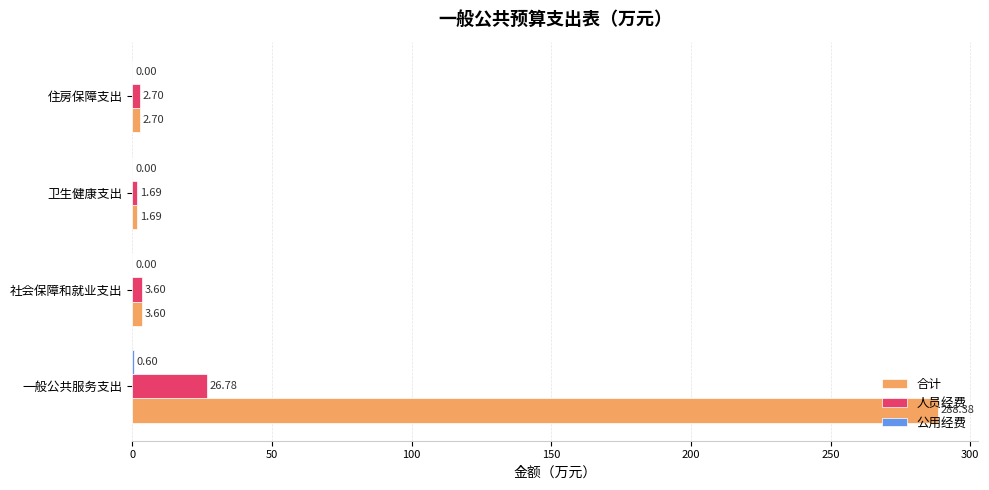

Which series has the largest total across all categories?

合计